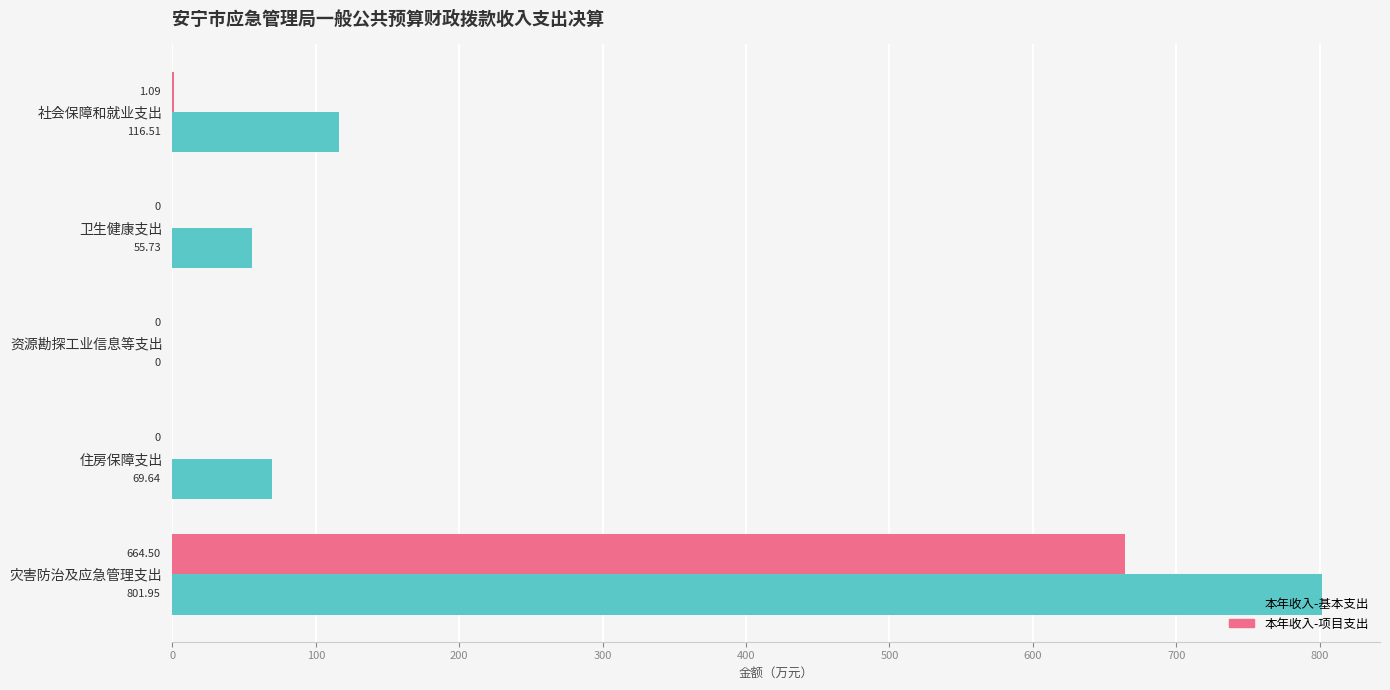

At which category is the sum across all series the highest?

灾害防治及应急管理支出